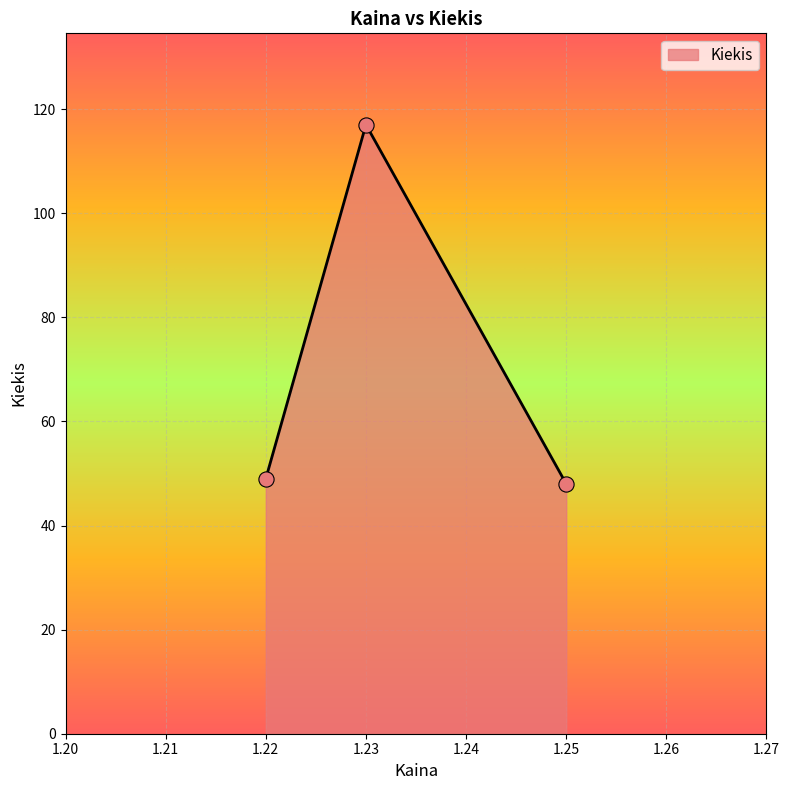

What is the change in value from 1.22 to 1.25?

-1